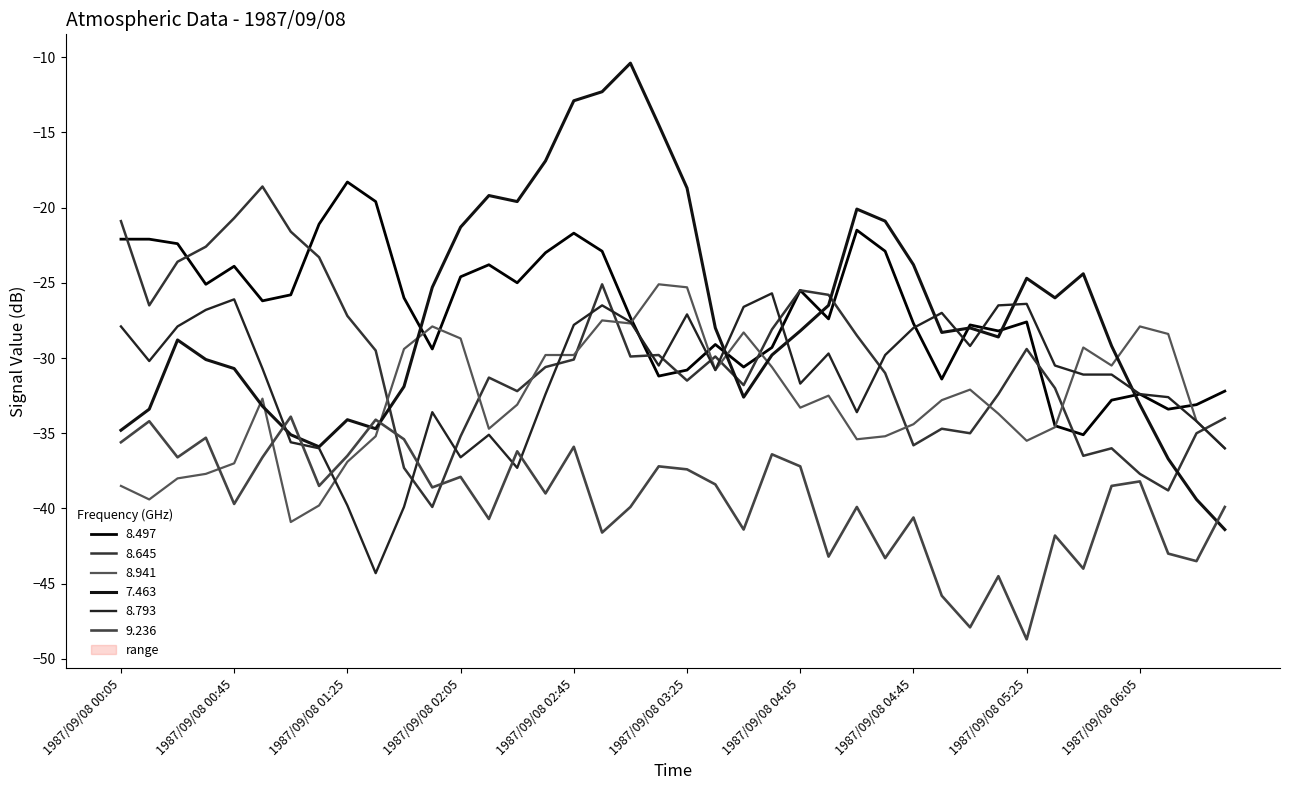

True or false: 8.793 has a value of -26.5 at 1987/09/08 02:55.

True